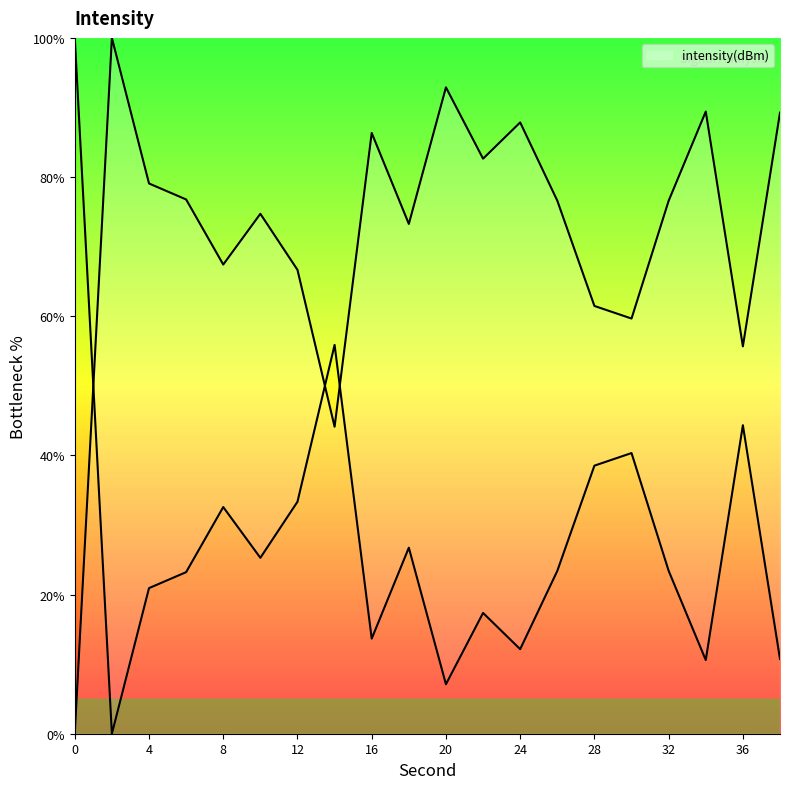

True or false: the data shows 92.9 at 20.

True